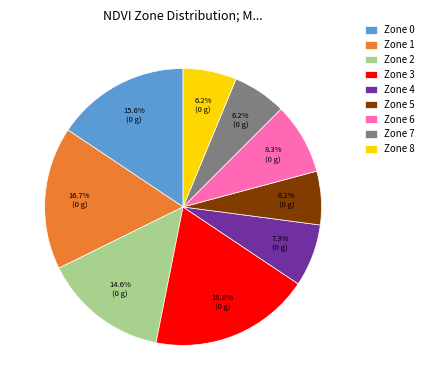

How many slices are in this pie chart?

9